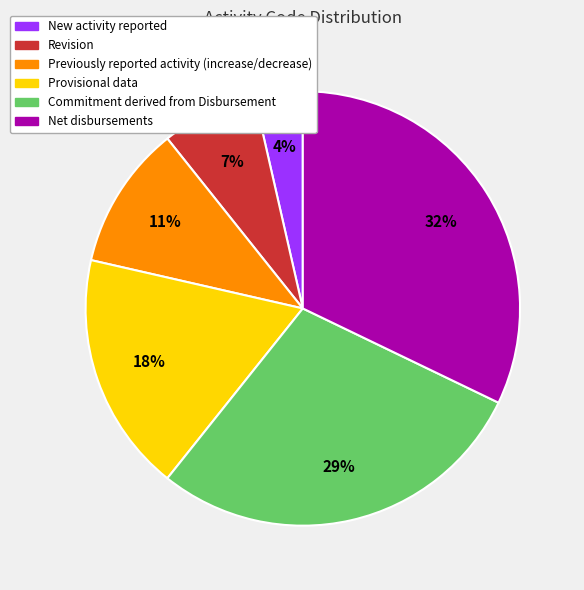

Which slice is the smallest?

New activity reported